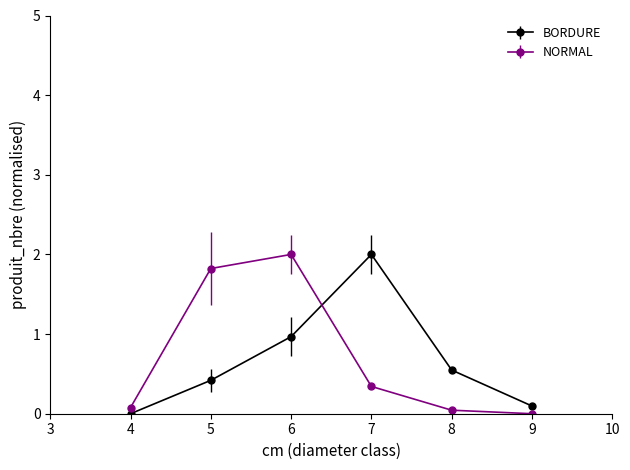

Where do NORMAL and BORDURE first cross each other?

6 and 7